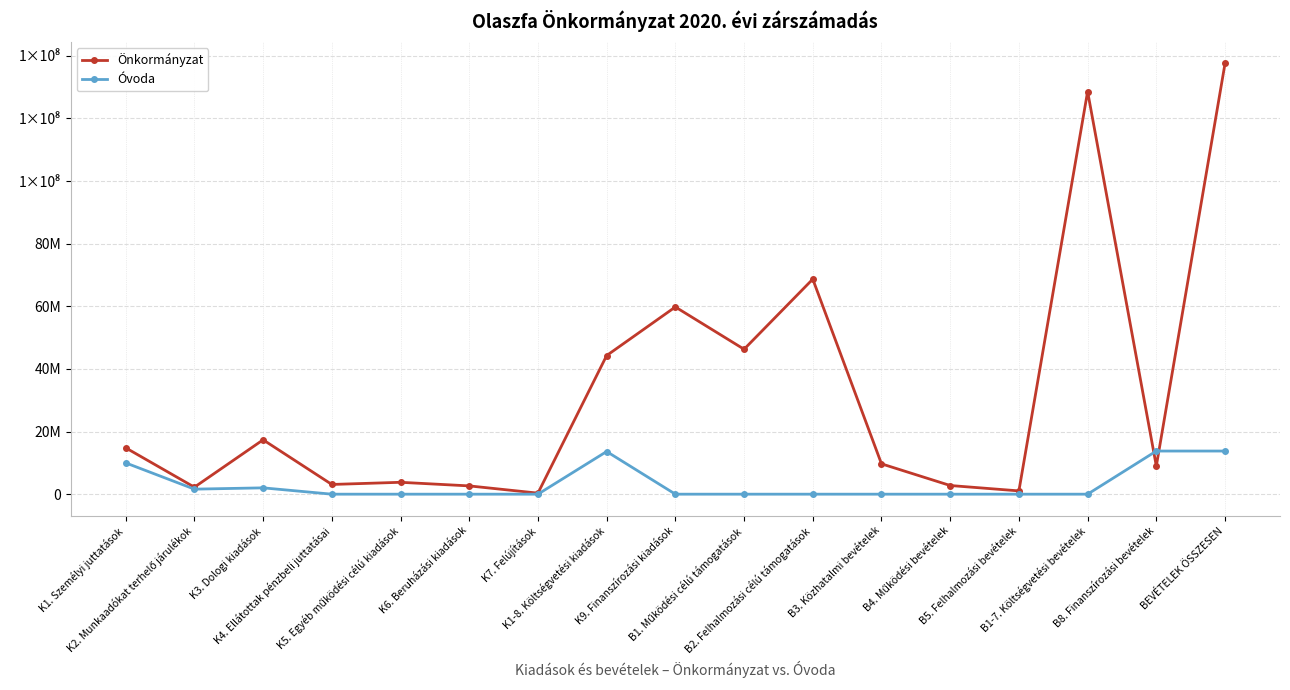

What is the label of the 10th point from the left?

B1. Működési célú támogatások